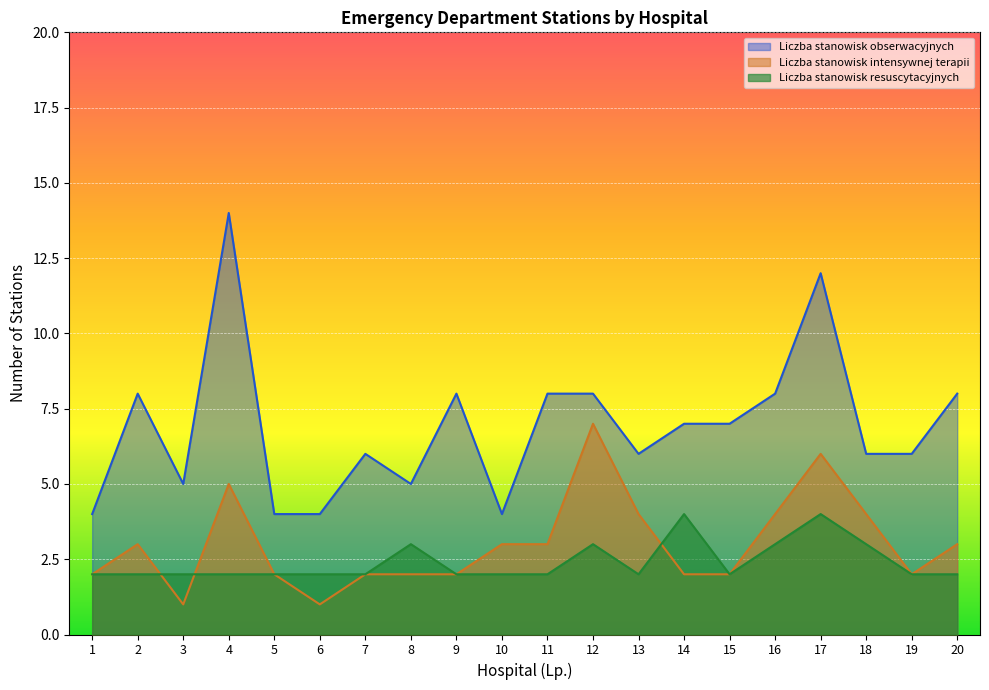

True or false: Liczba stanowisk intensywnej terapii has more than 0 points higher than both neighbors.

True